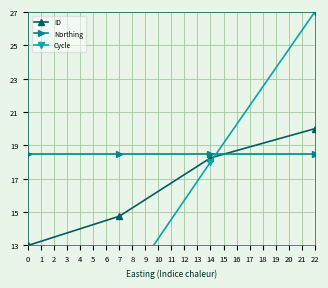

What is the highest value of the ID series?

20.0